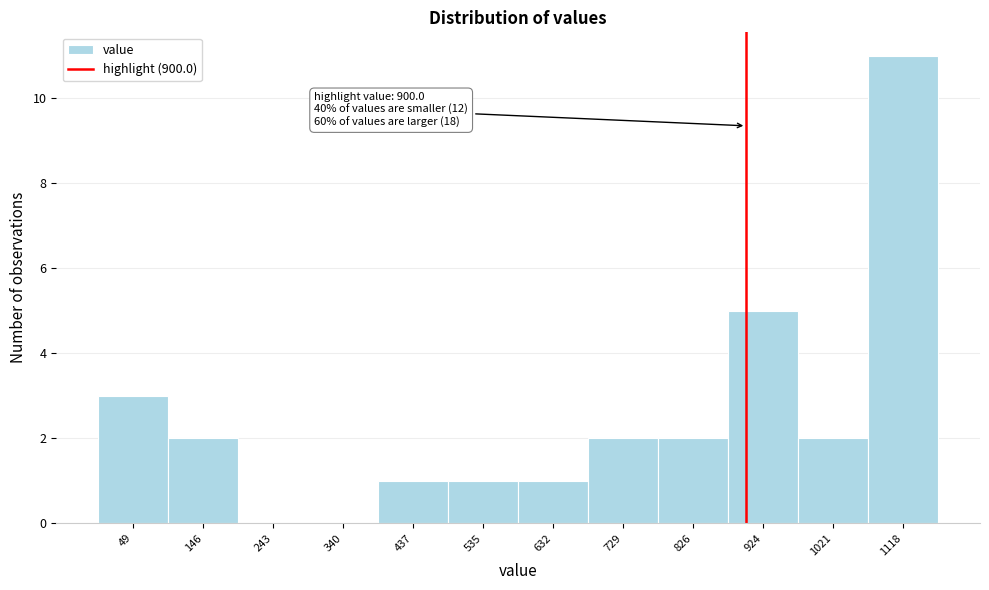

Which range on the x-axis has the tallest bar?

1070 to 1170